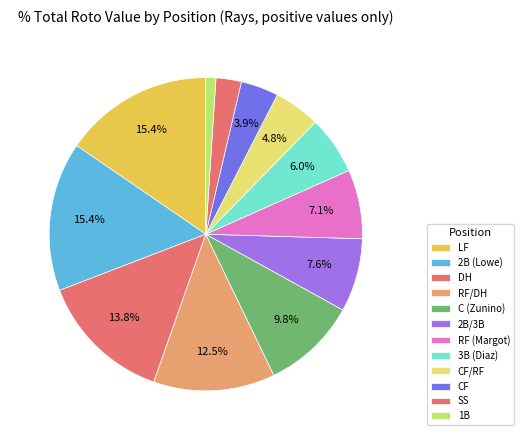

Count the number of slices in the pie.

12